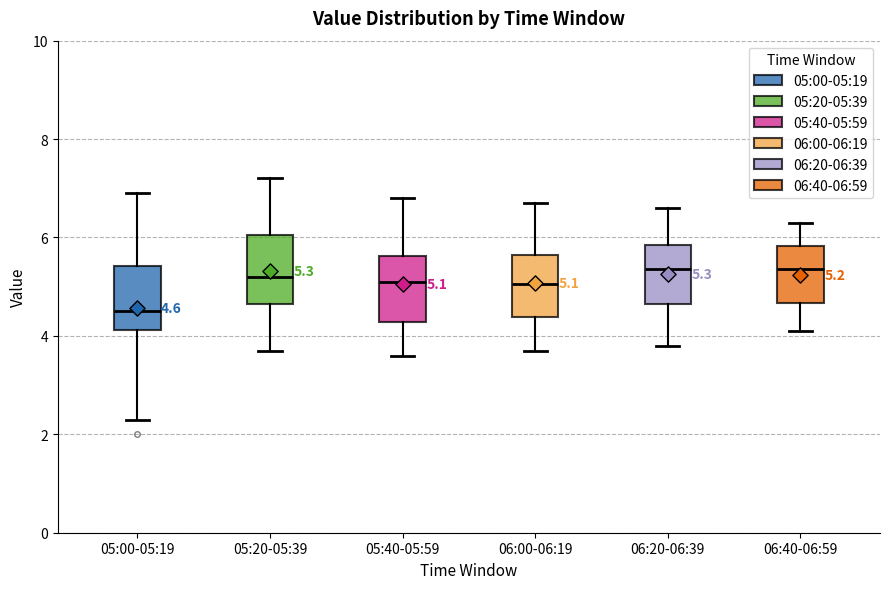

Which box's median line is the lowest?

05:00-05:19